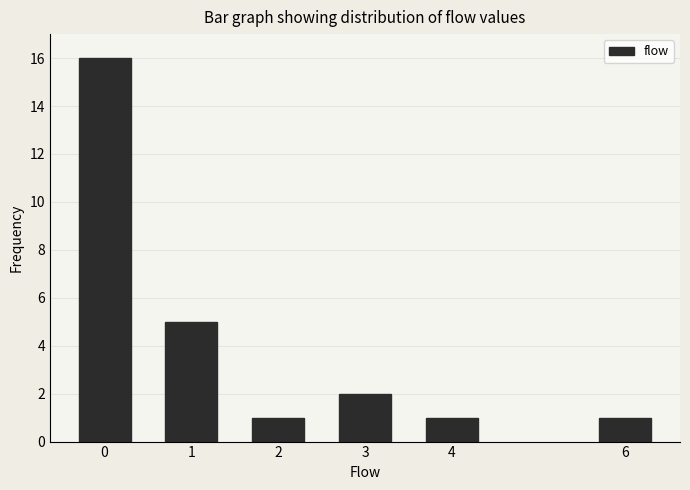

Reading left to right, transcribe all the data shown in this chart.

0=16	1=5	2=1	3=2	4=1	6=1